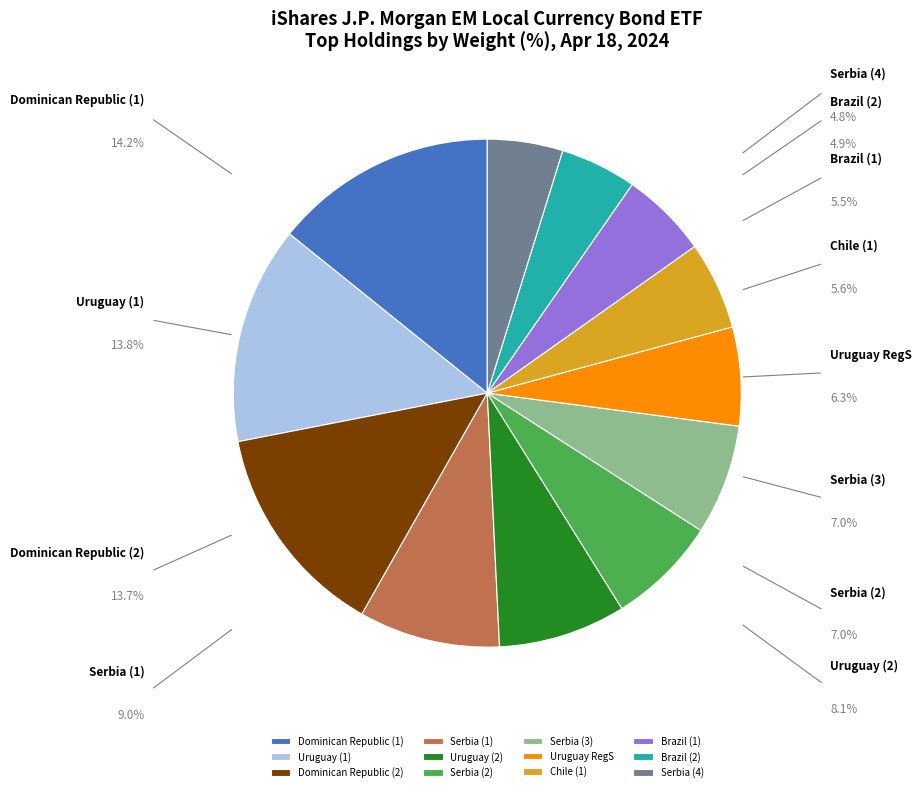

What is the smallest slice in the pie chart?

Serbia (4)